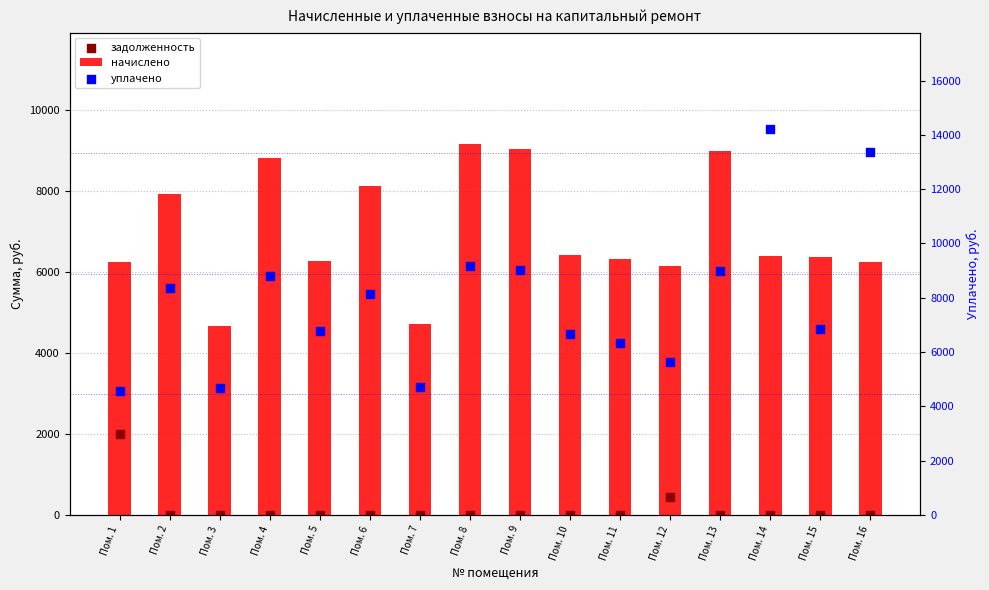

Which series reaches the minimum Y coordinate?

задолженность